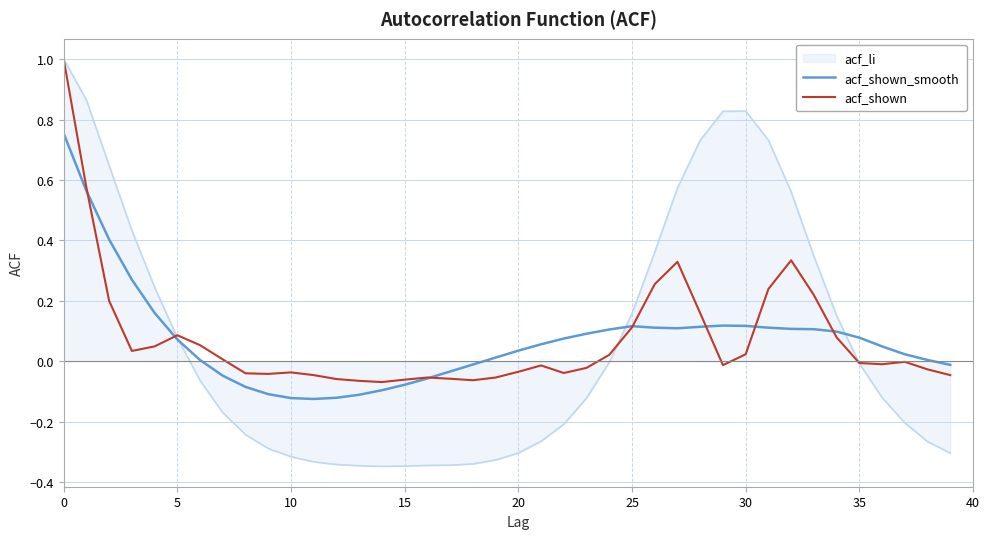

Which series has the largest range (max minus min)?

acf_li